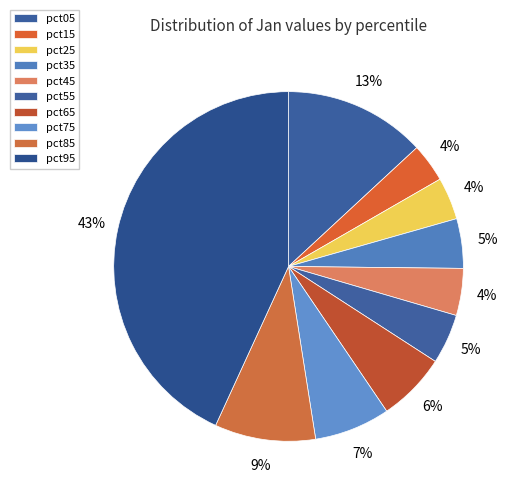

Rank the categories by value from highest to lowest.

pct95, pct05, pct85, pct75, pct65, pct55, pct35, pct45, pct25, pct15